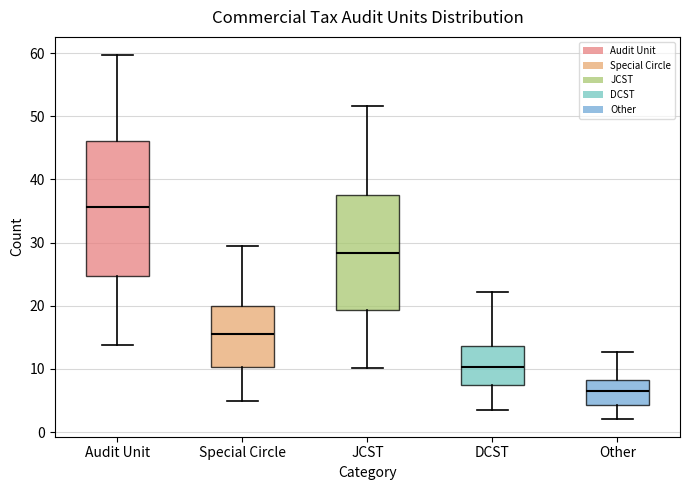

Where is the upper edge of the box for DCST on the y-axis? The values are not printed on the chart, so give them approximately, as read against the axis.

14